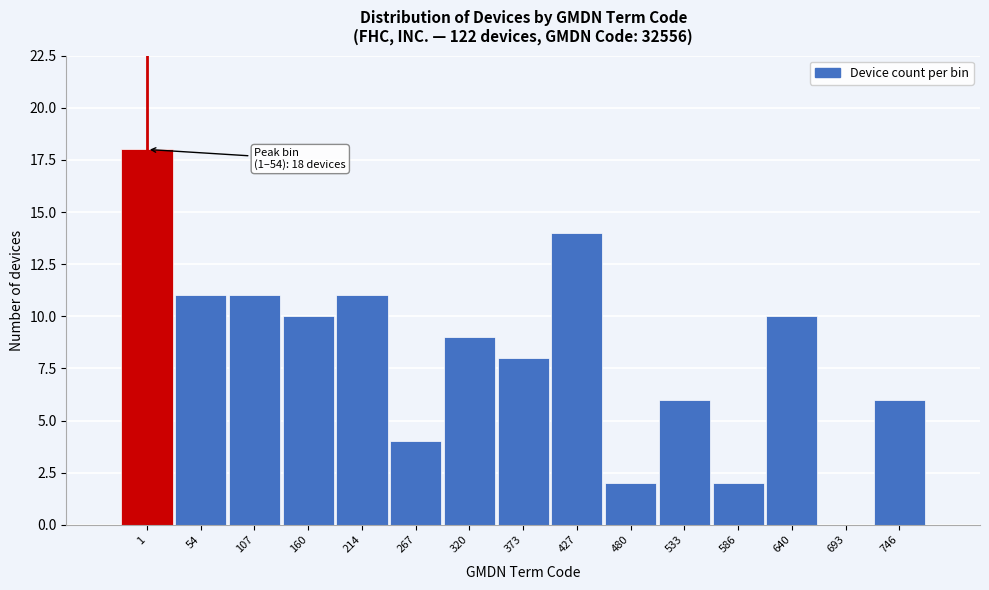

Reading left to right, transcribe all the data shown in this chart.

1=18	54=11	107=11	160=10	214=11	267=4	320=9	373=8	427=14	480=2	533=6	586=2	640=10	693=0	746=6